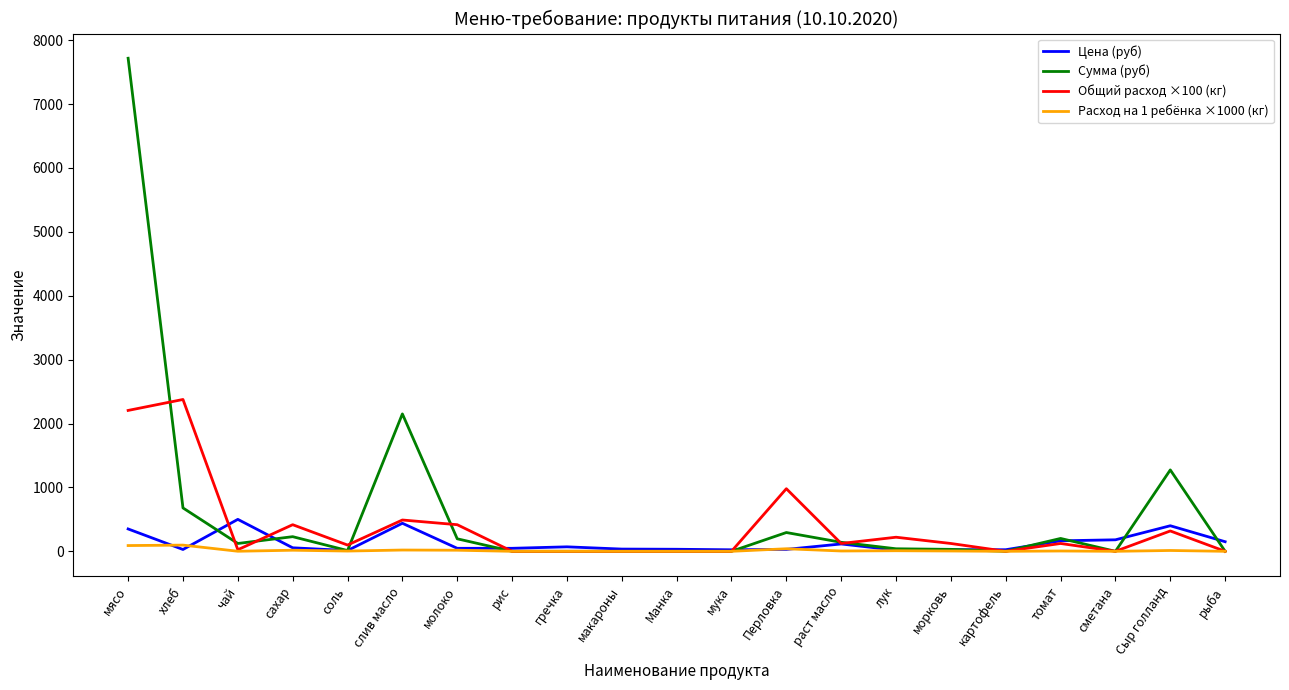

At which label is Общий расход ×100 (кг) closest to 1188?

Перловка